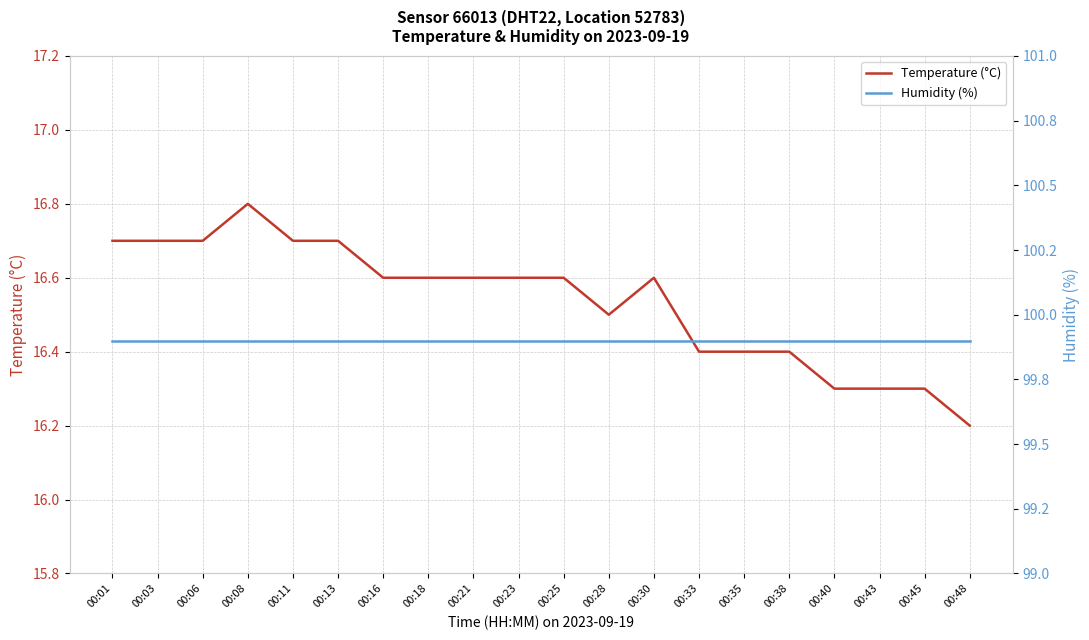

What are all the series names shown in the legend?

Temperature (°C), Humidity (%)